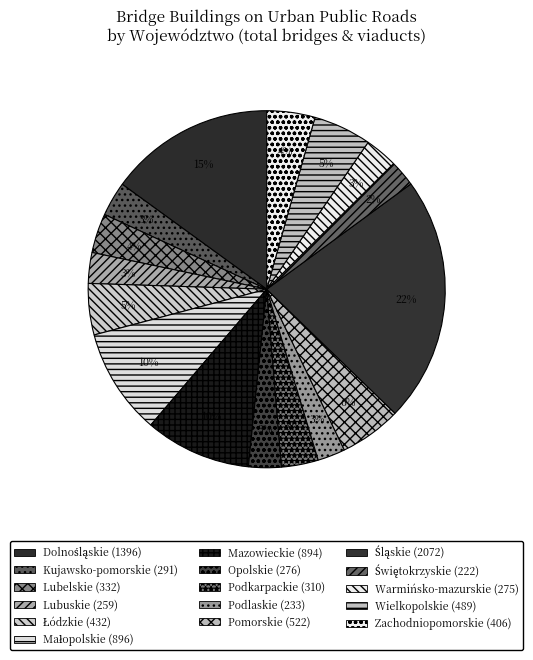

How many slices are in this pie chart?

16